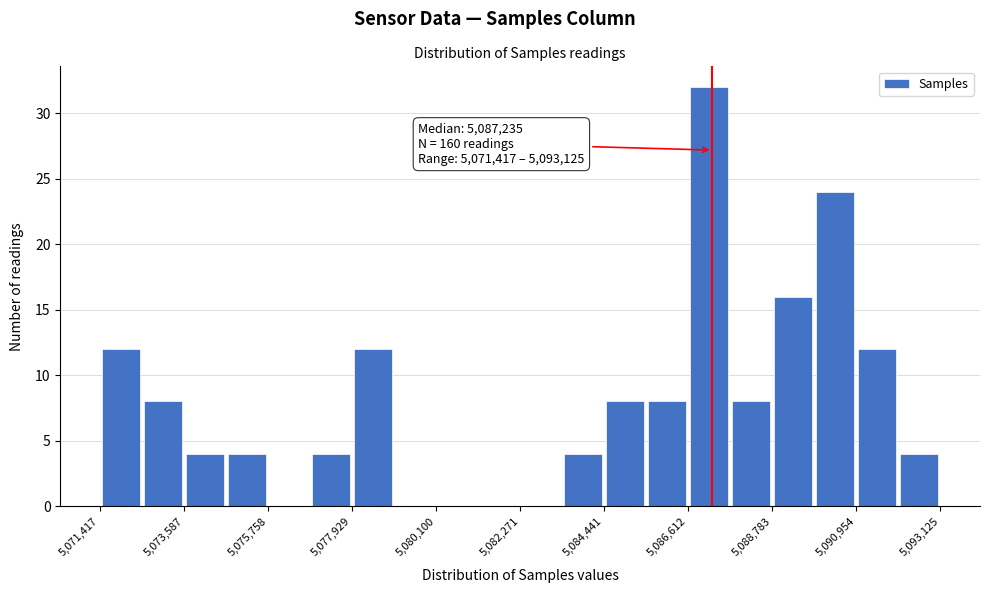

Around what value on the x-axis is the tallest bar? Give the approximate position of its centre, as read against the axis.

5087000